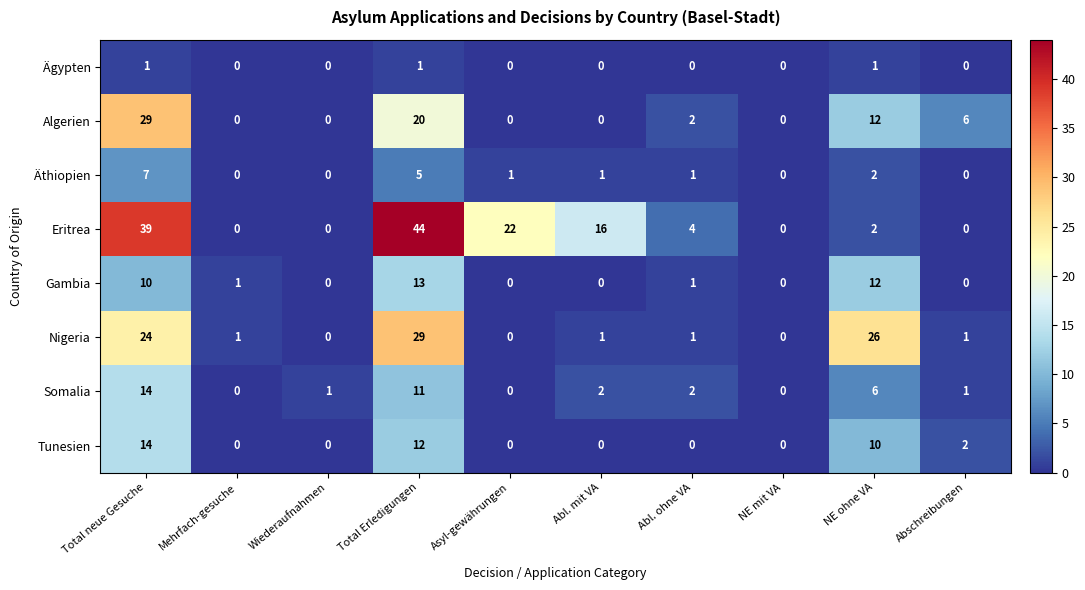

At how many categories does at least one series exceed 31?

2